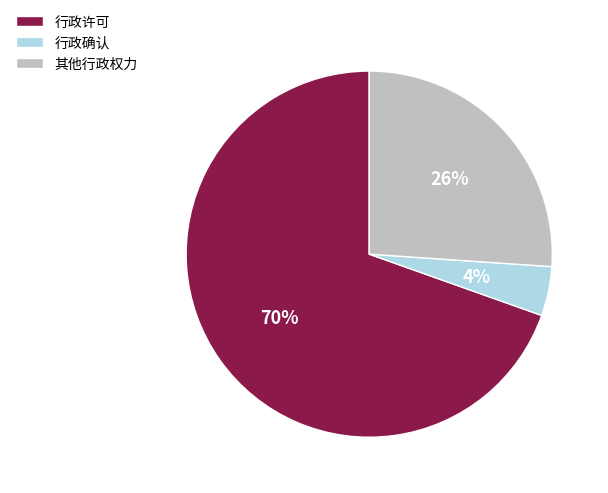

To the nearest percent, what is the combined percentage of 行政确认 and 其他行政权力?

30%